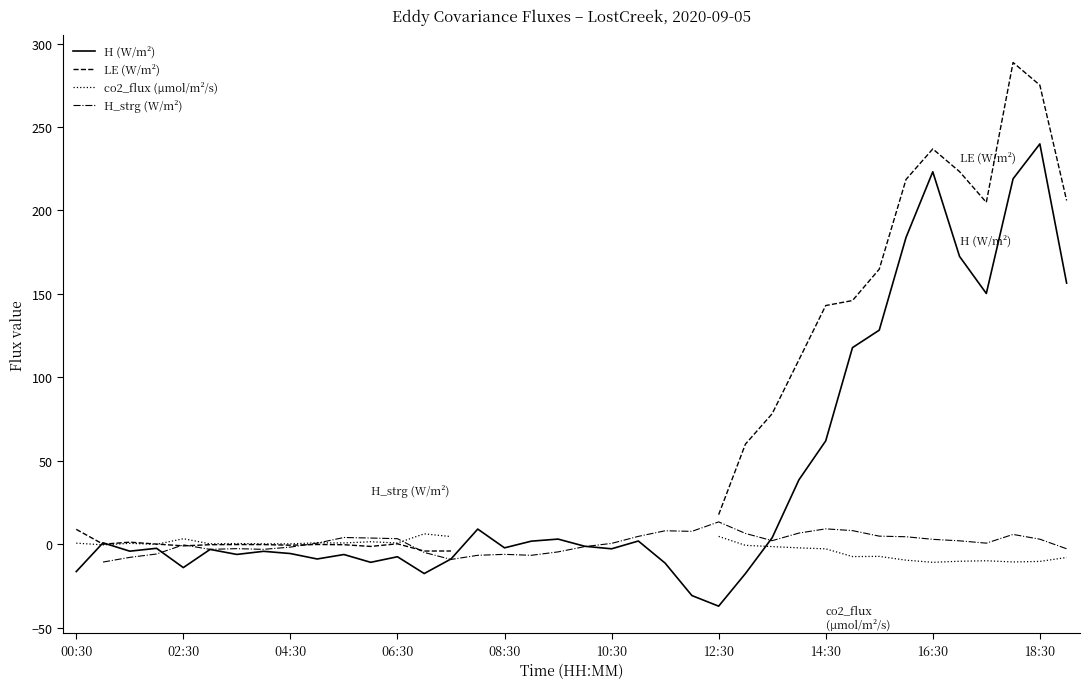

Which category has the highest value in the H (W/m²) series?

18:30